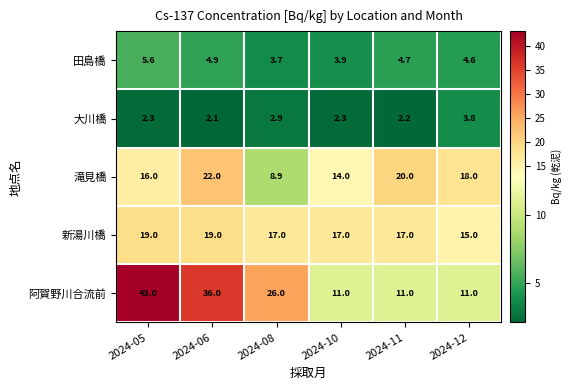

What is the difference between the second highest and second lowest values in the 新湯川橋 series?

2.0